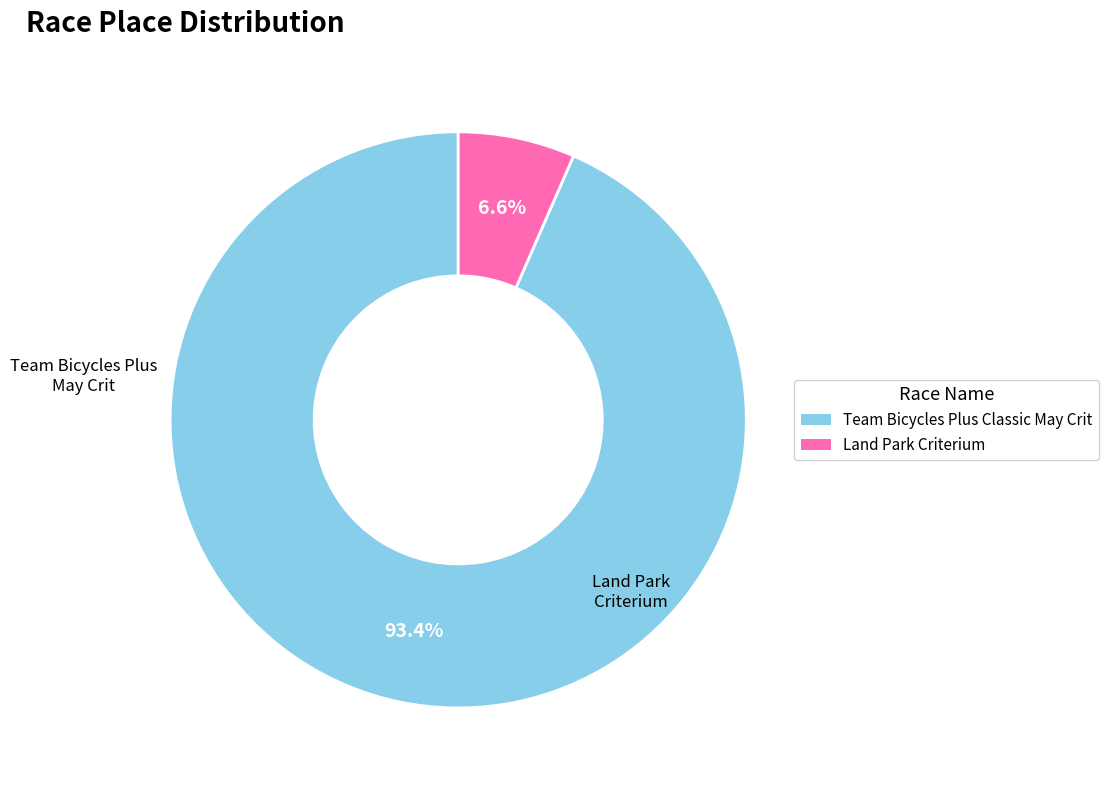

What is the largest slice in the pie chart?

Team Bicycles Plus Classic May Crit